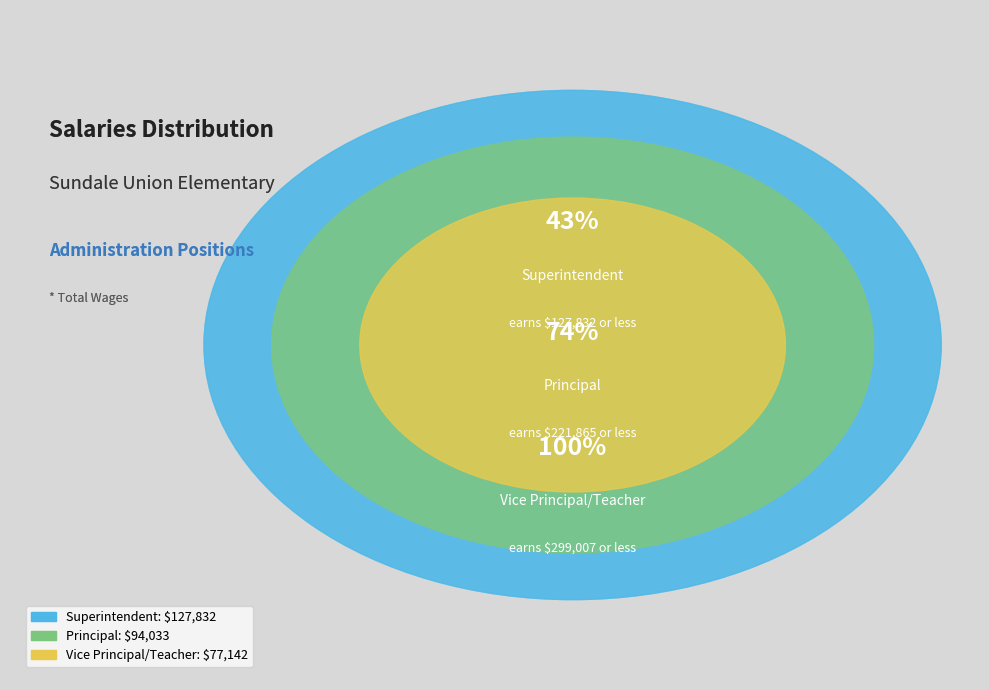

Which category has the smallest portion of the pie?

Vice Principal/Teacher